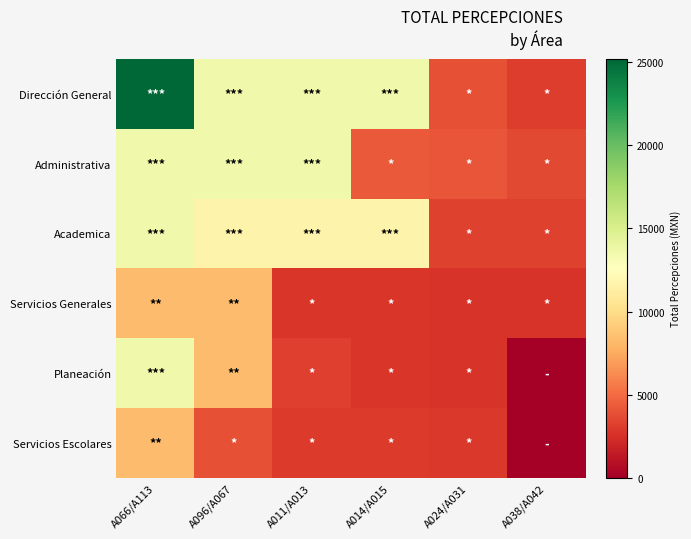

What is the total value across all series at A024/A031?

19548.8